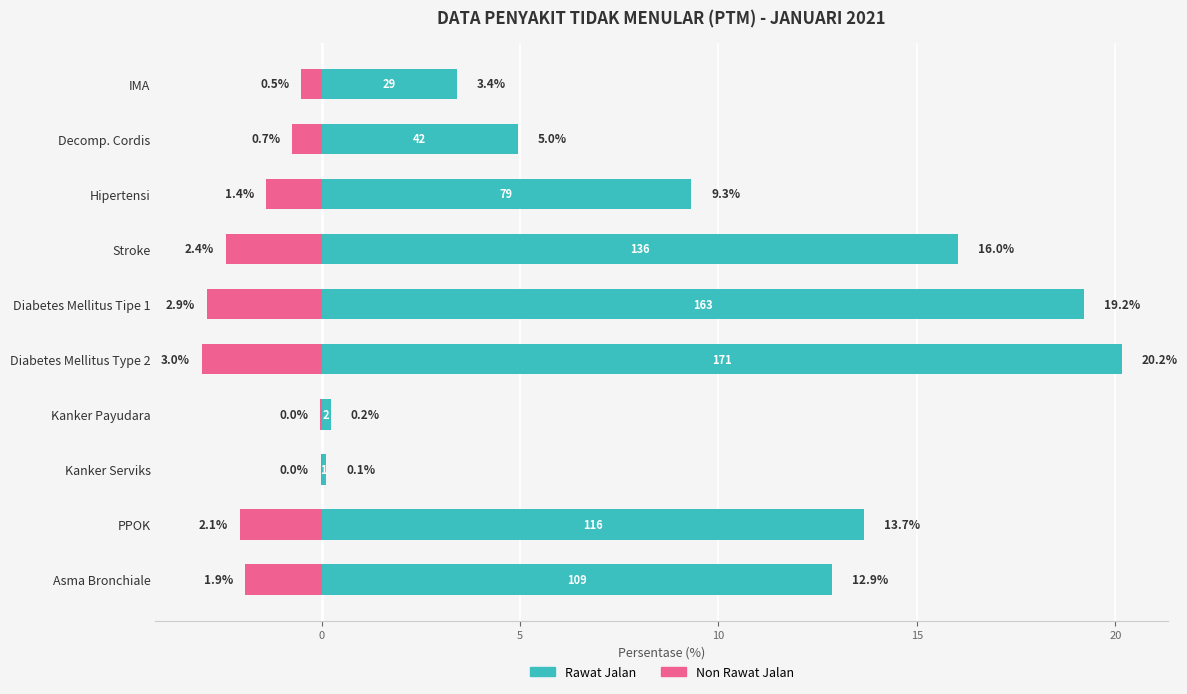

How many data points in Non Rawat Jalan are less than -1?

6